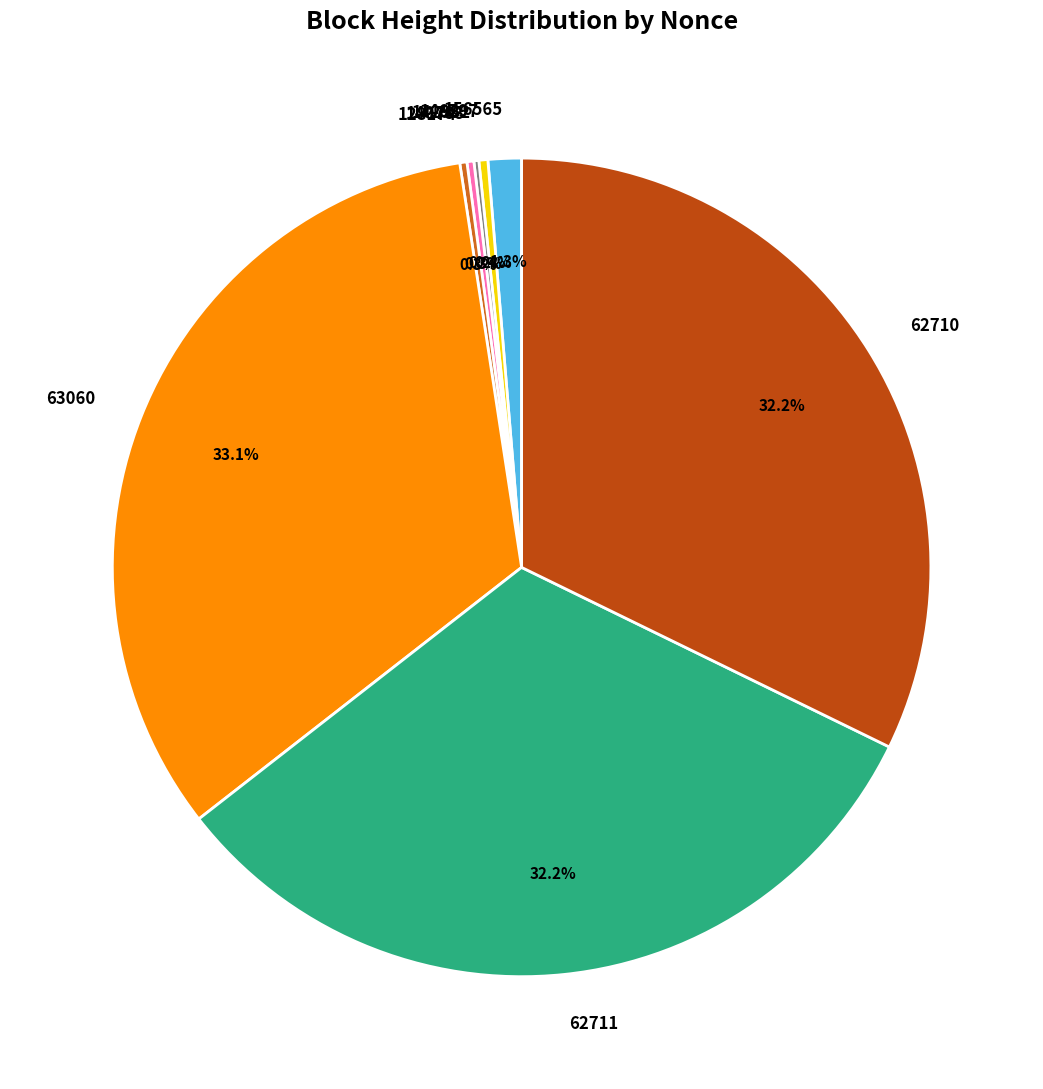

Which has a higher value, 63060 or 146797?

63060